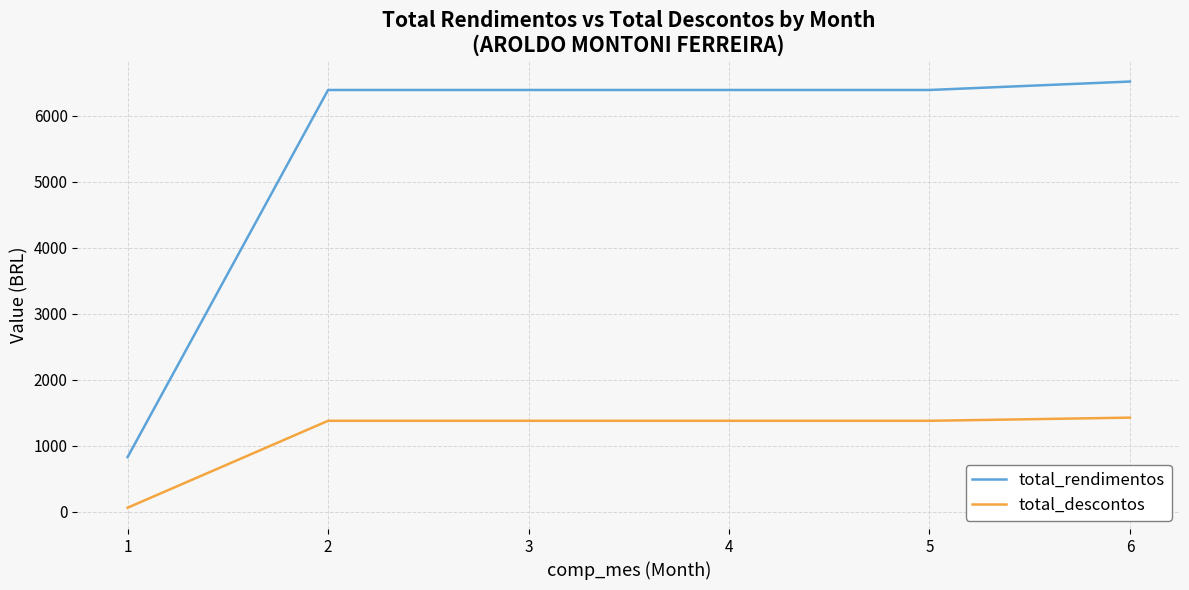

True or false: total_descontos and total_rendimentos intersect in this chart.

False